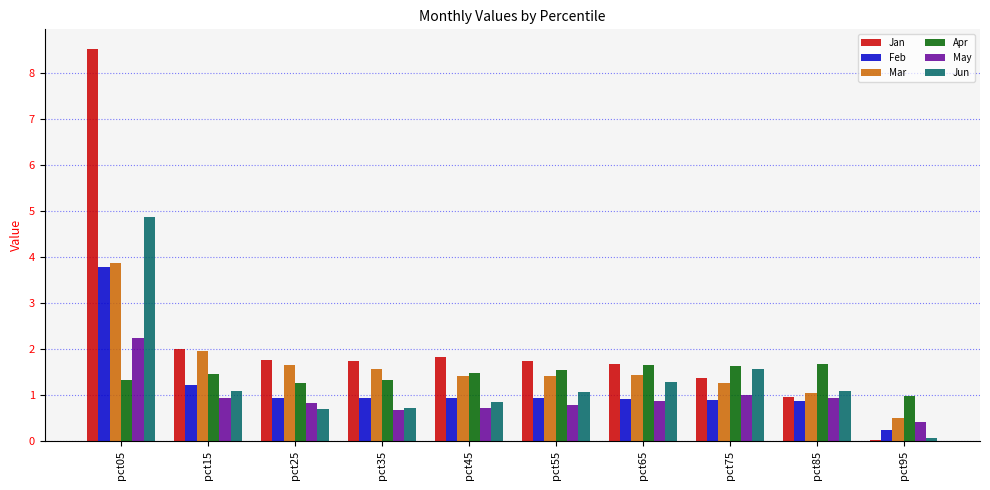

The value of Apr at pct05 is 0.9. True or false?

False